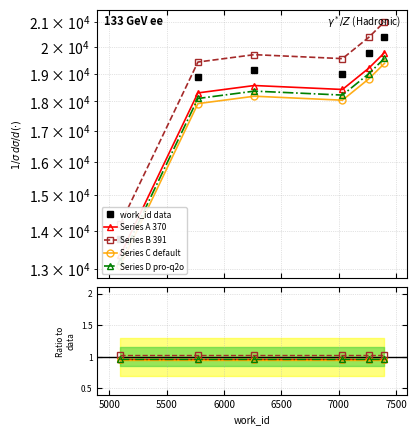

True or false: Series A 370 and work_id data cross at least once.

False